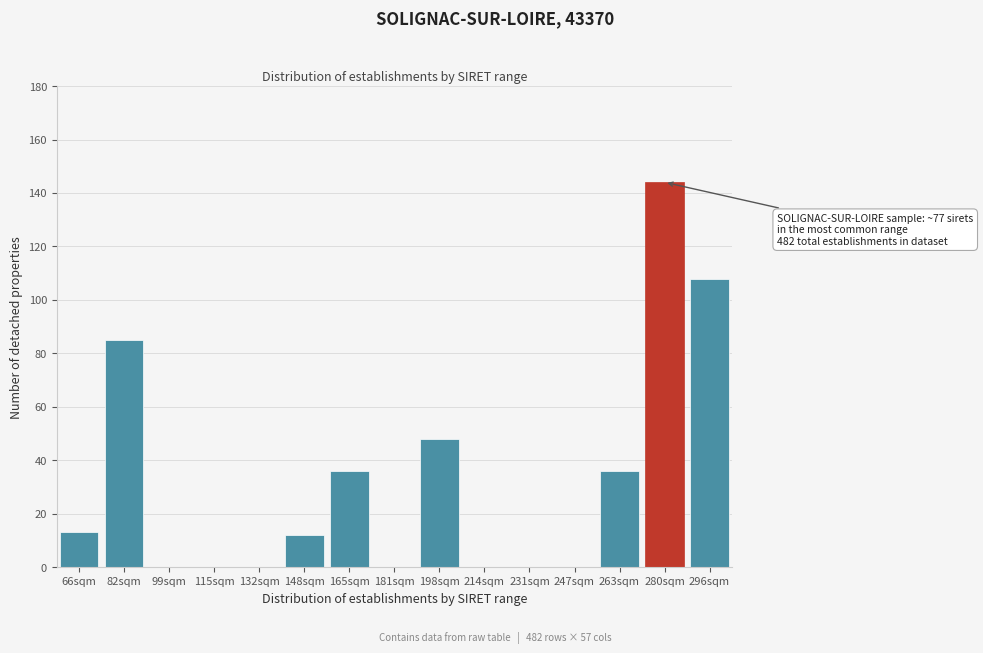

Reading right to left, list all the values displayed in this chart.

296sqm=108	280sqm=144	263sqm=36	247sqm=0	231sqm=0	214sqm=0	198sqm=48	181sqm=0	165sqm=36	148sqm=12	132sqm=0	115sqm=0	99sqm=0	82sqm=85	66sqm=13